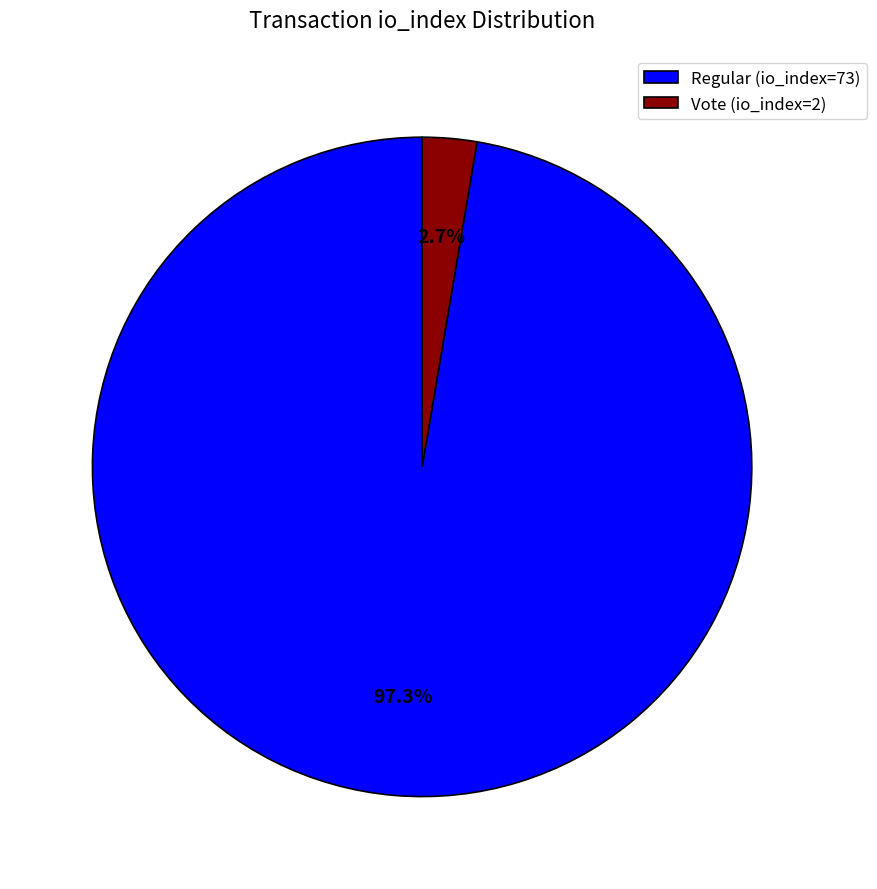

Count the number of slices in the pie.

2